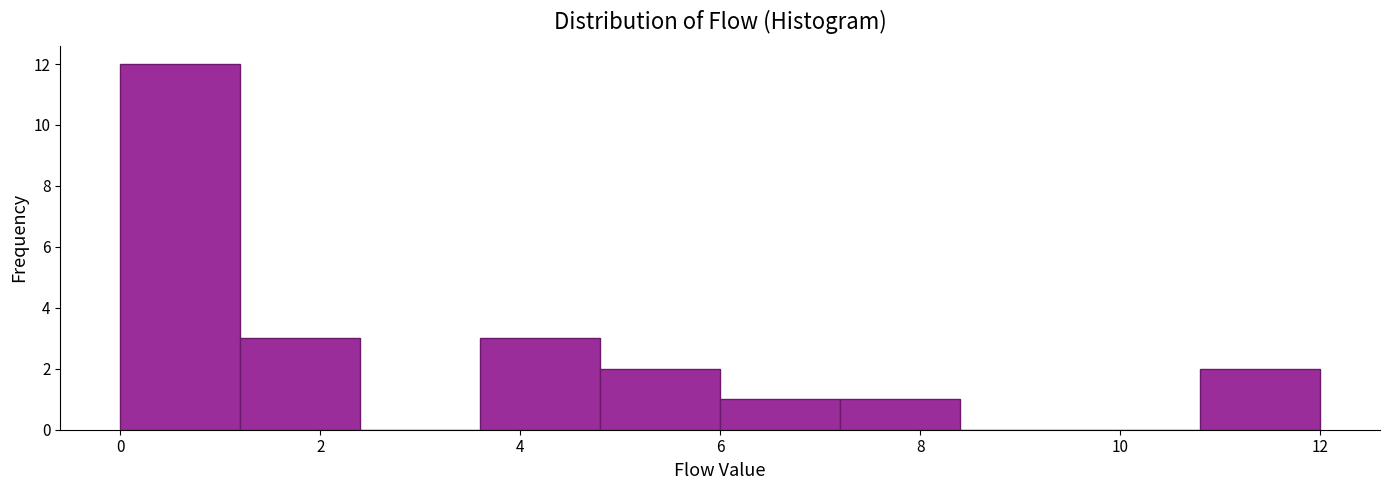

How tall is the bar that spans 7.2 to 8.4 on the x-axis? The values are not printed on the chart, so give them approximately, as read against the axis.

1